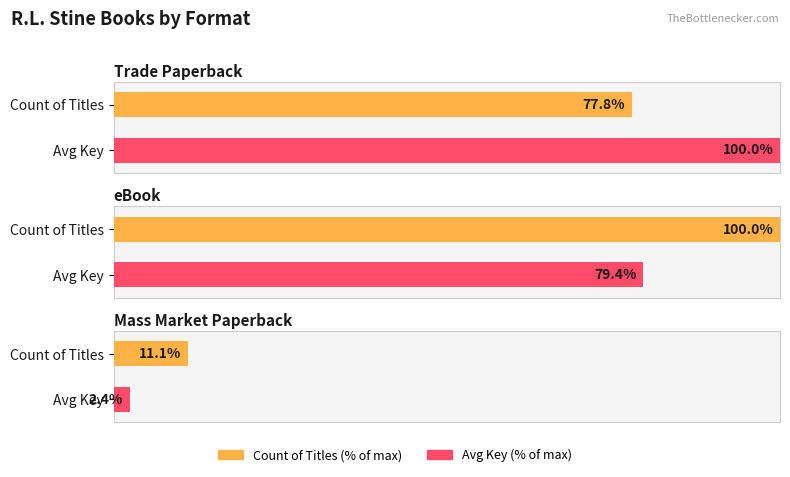

Are the bars grouped side by side (vs. stacked)?

Yes